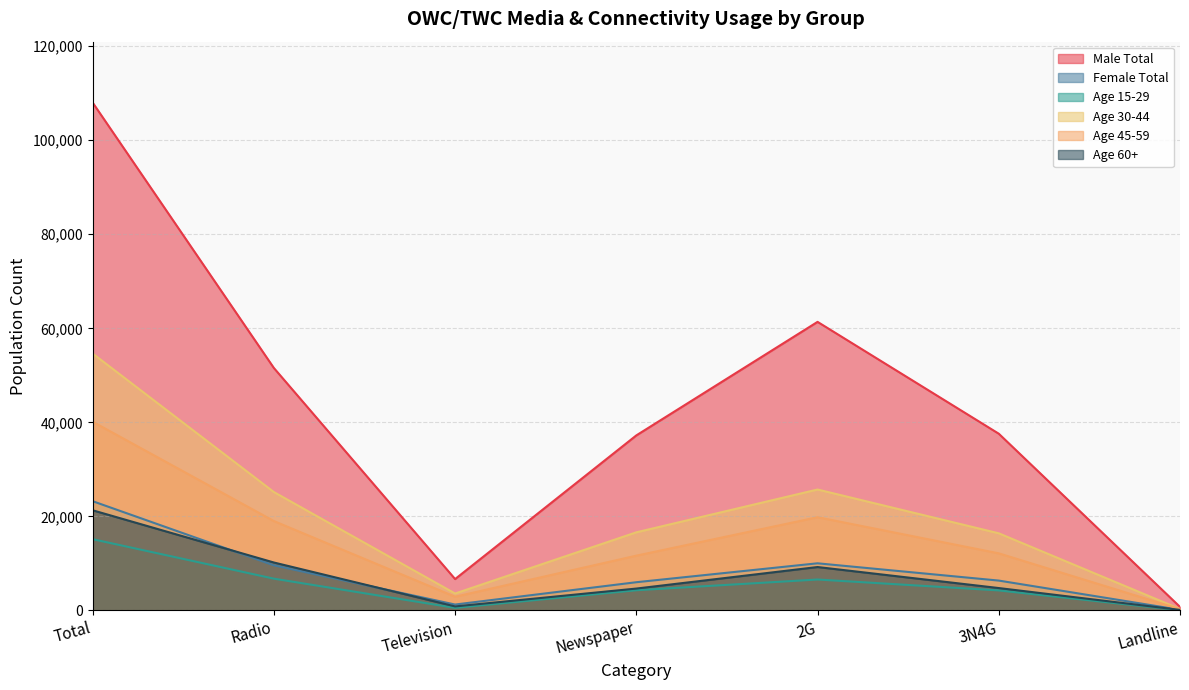

Is the value of Male Total at Total greater than the value of Female Total at Total?

Yes